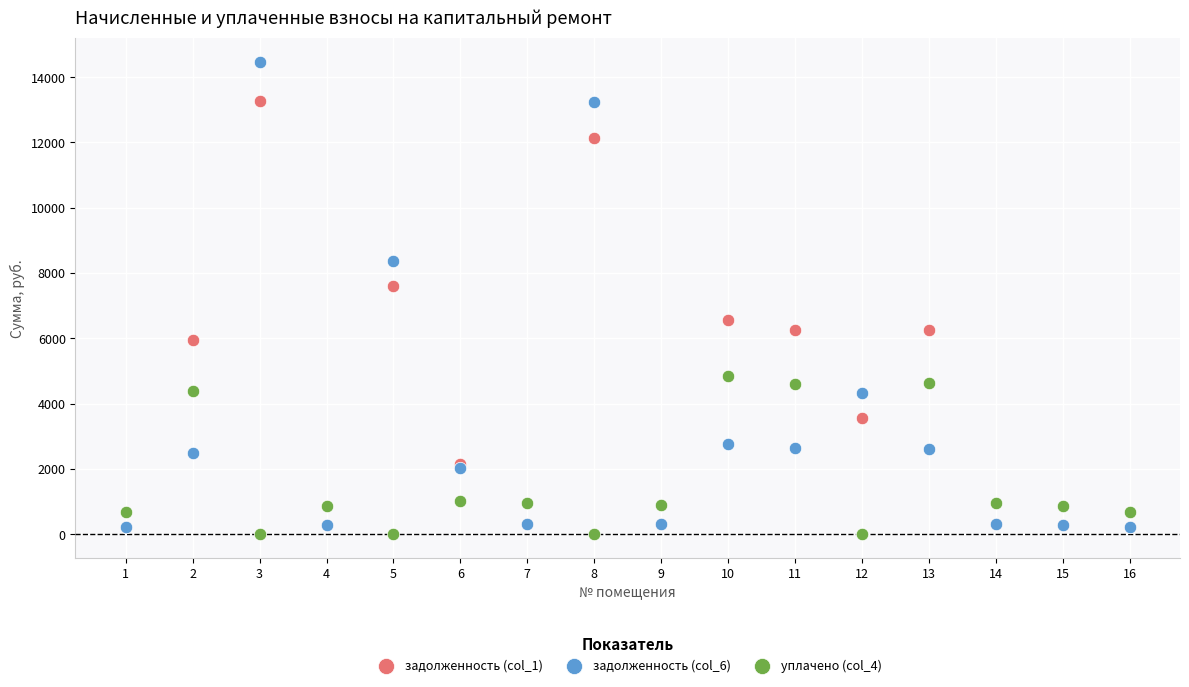

Across all series, what Y value is closest to 7240?

7602.1